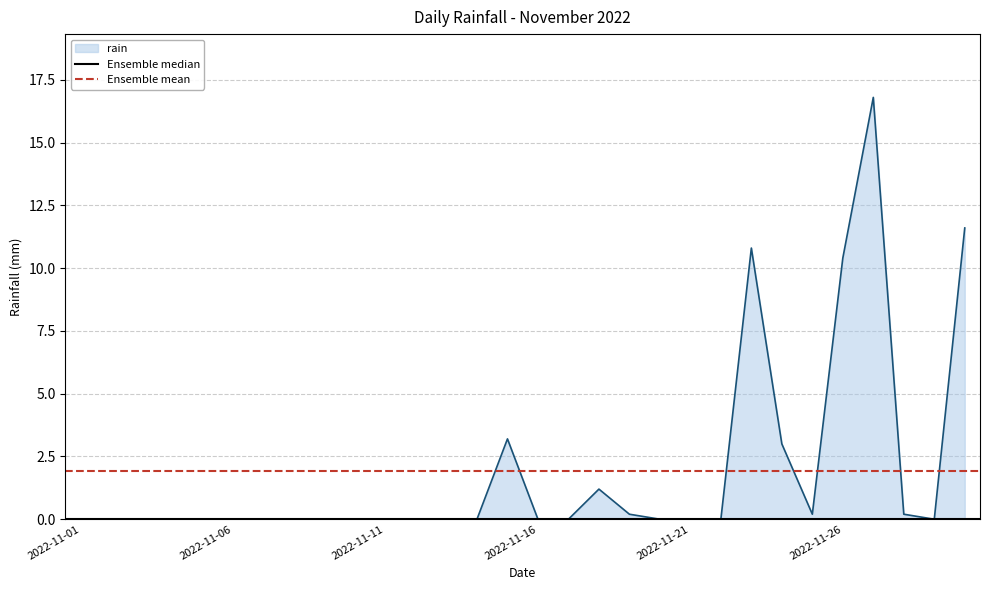

What is the spread (max minus min) of values at 2022-11-01?

1.9